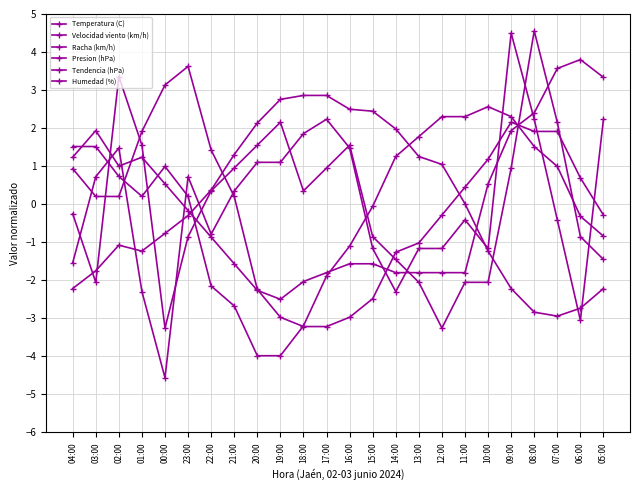

Count the number of data series in this chart.

6